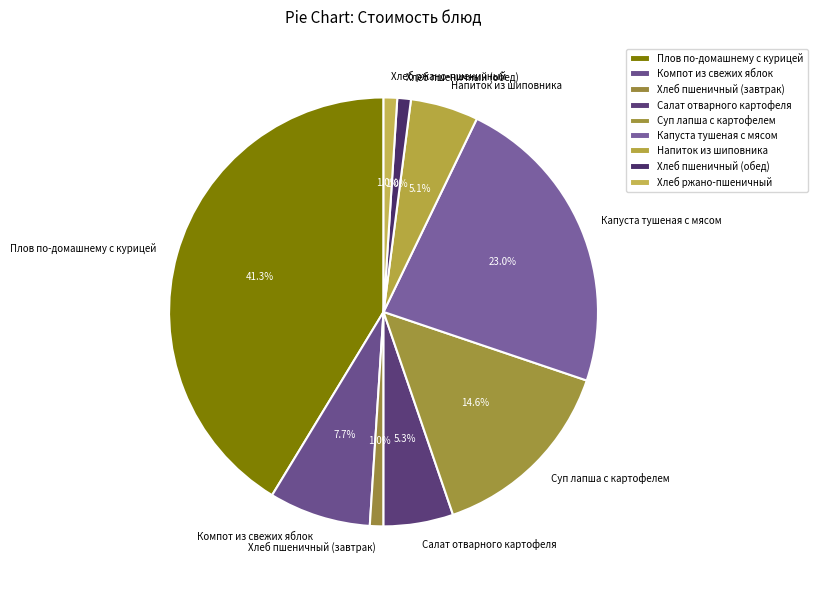

To the nearest percent, what is the combined percentage of Капуста тушеная с мясом and Хлеб ржано-пшеничный?

24%